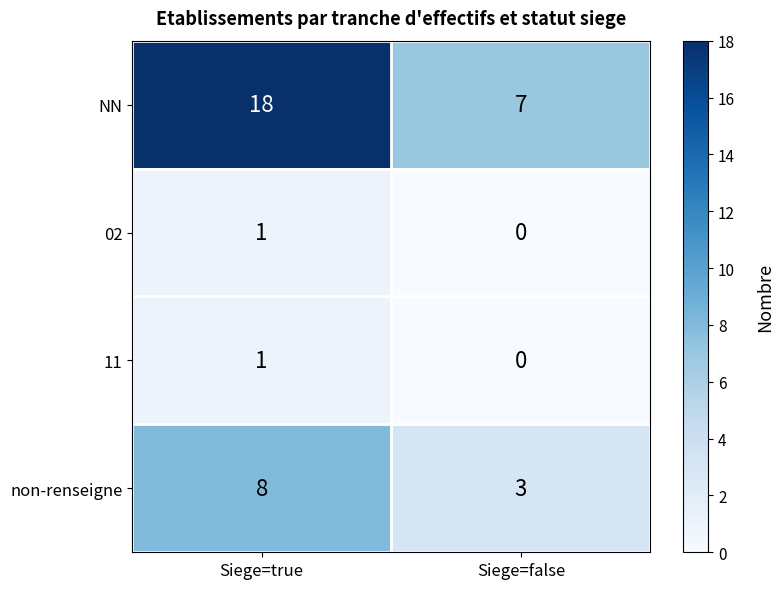

What is the difference between the maximum and minimum values in the NN series?

11